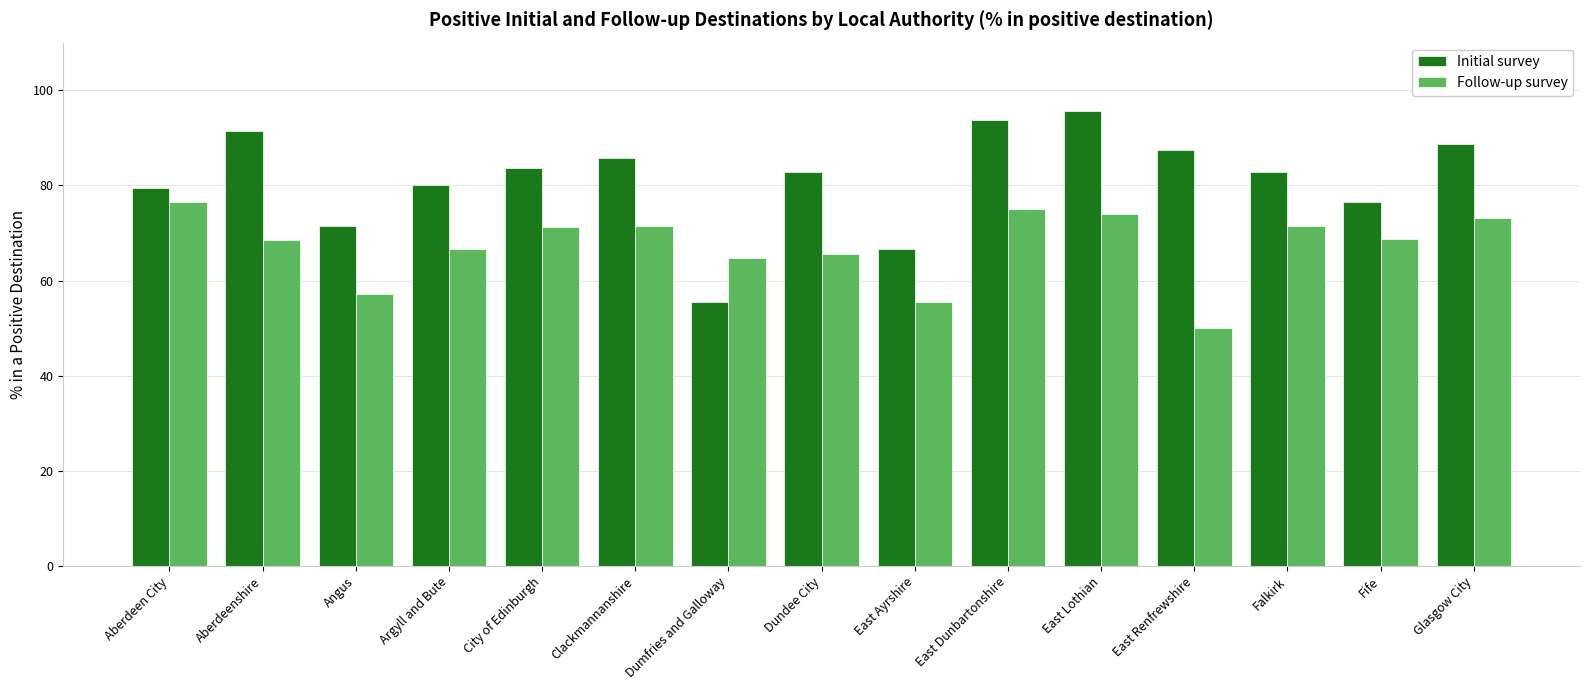

What is the value of the Initial survey bar at the 15th from the left?

88.7